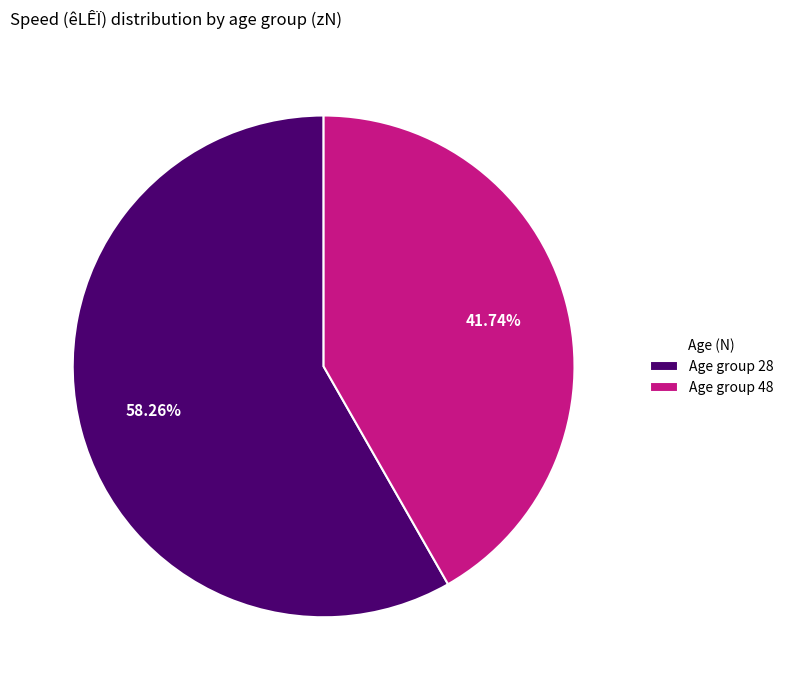

Approximately how many times larger is the value at Age group 48 compared to Age group 28?

0.7